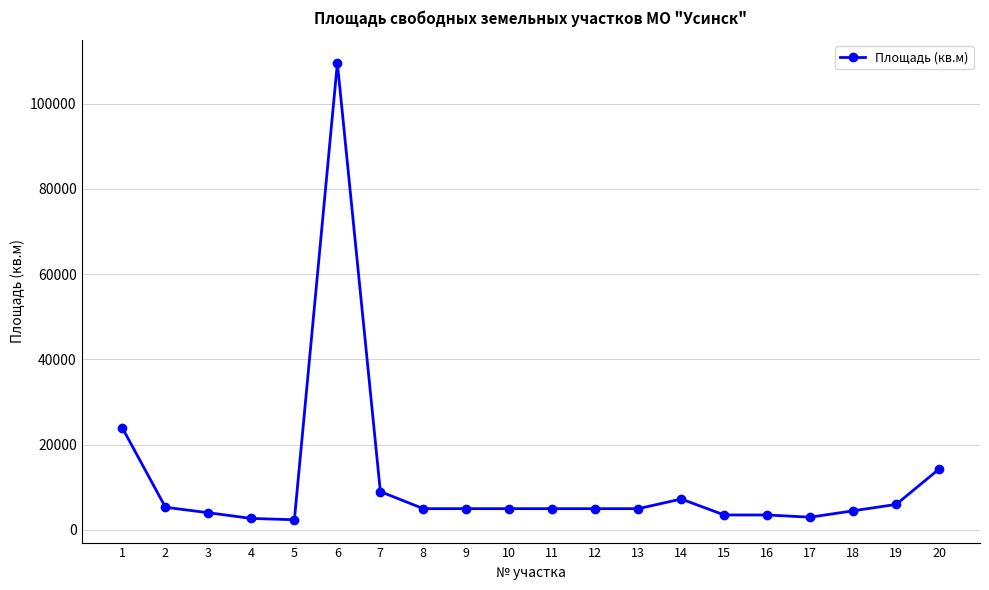

True or false: there are more than 0 points higher than both neighbors.

True